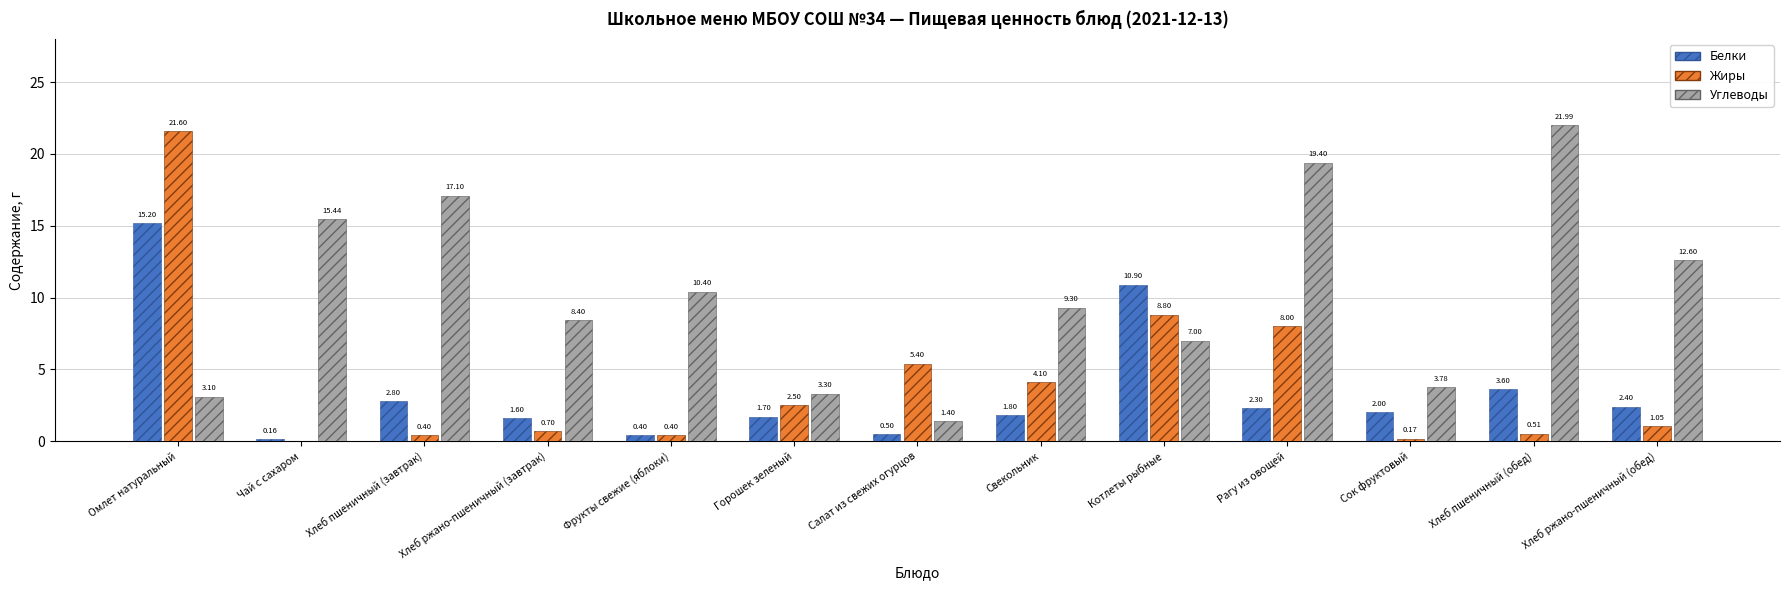

What is the spread (max minus min) of values at Сок фруктовый?

3.6